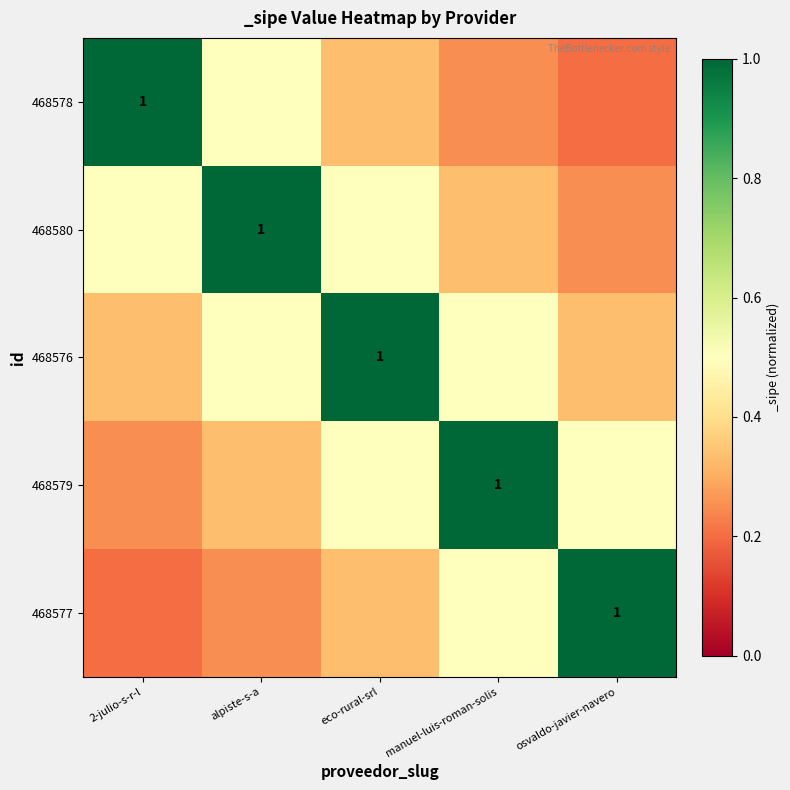

Rank the series by their maximum value, from highest to lowest.

468578, 468580, 468576, 468579, 468577